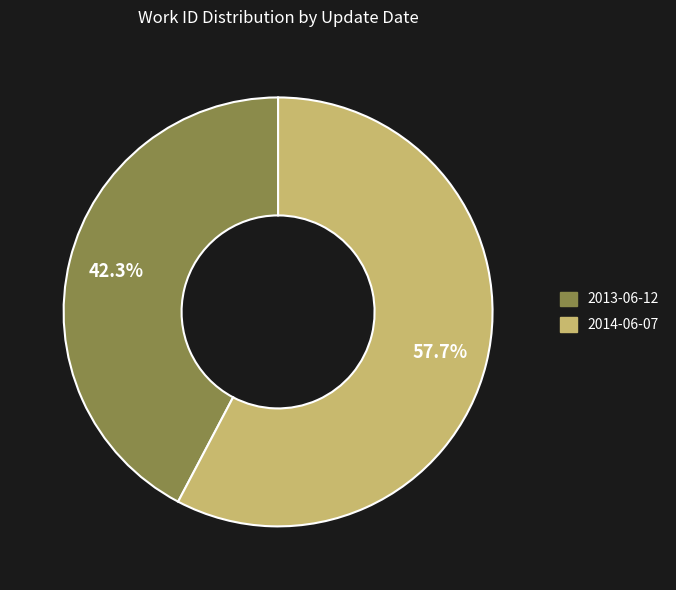

The 2013-06-12 slice represents 30% of the pie. True or false?

False